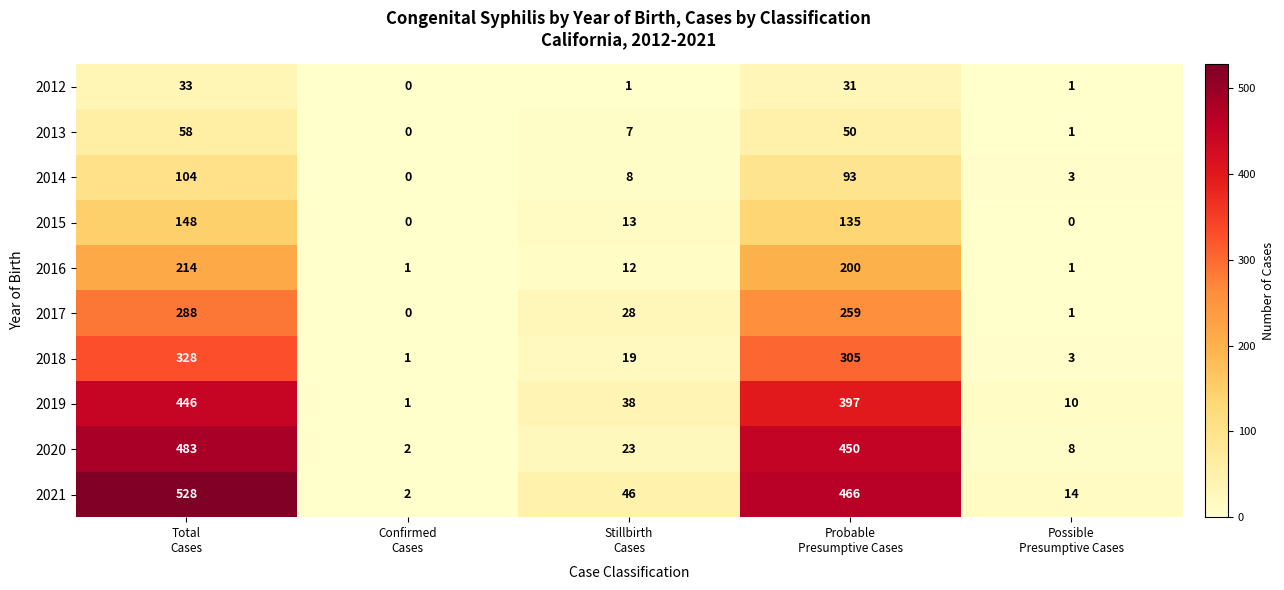

Which series has the widest spread of values?

2021